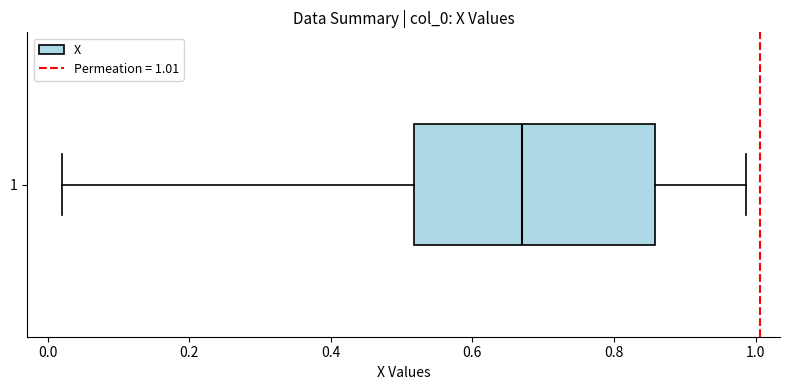

Read this box plot against the x-axis: the position of the median line, the range covered by the box, and the ends of both whiskers. The values are not printed on the chart, so give them approximately, as read against the axis.

median 0.68, box 0.52 to 0.86, whiskers 0.02 to 0.98